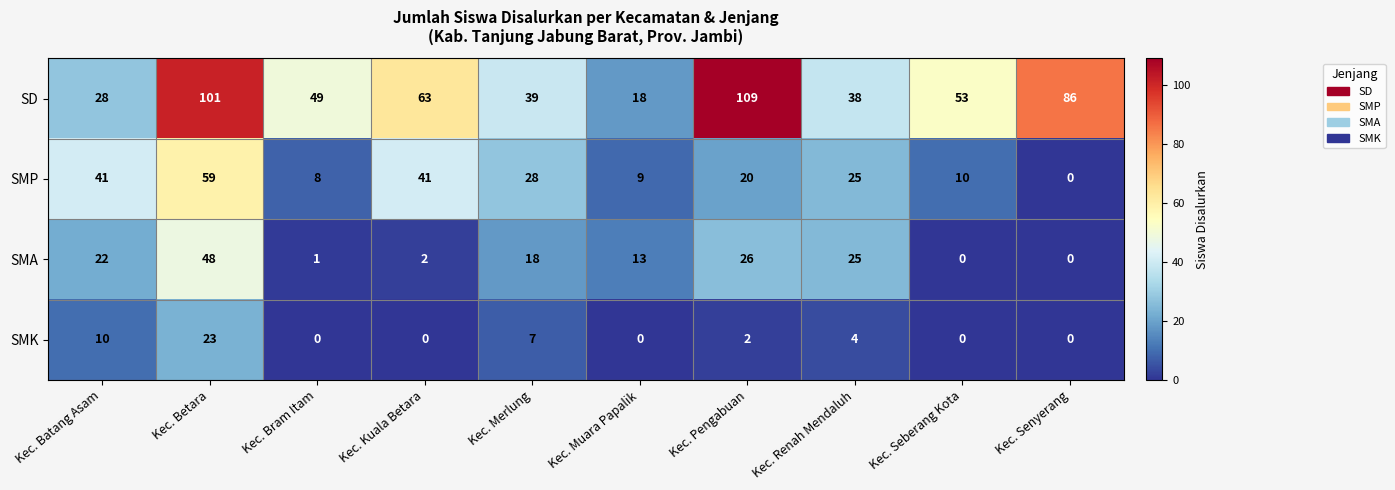

Which series has the largest range (max minus min)?

SD